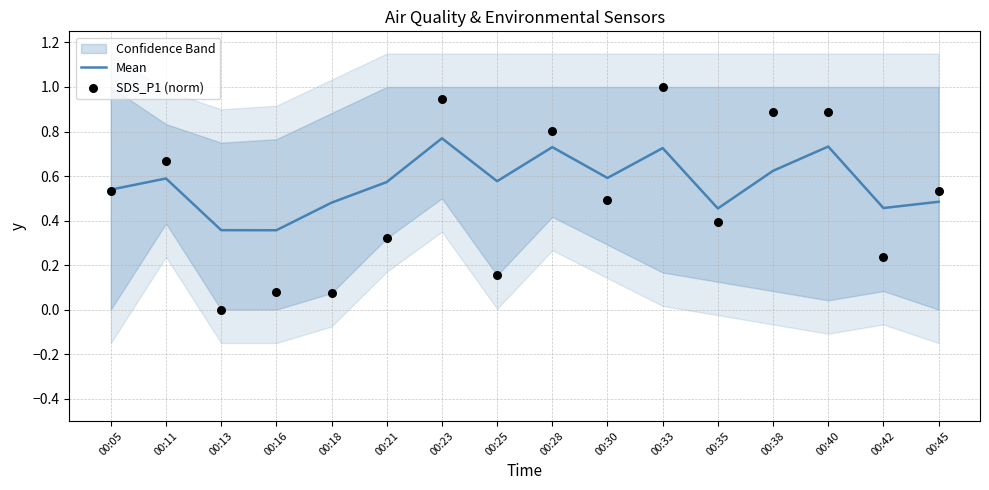

Which series has the largest Y range (max minus min)?

SDS_P1 (norm)